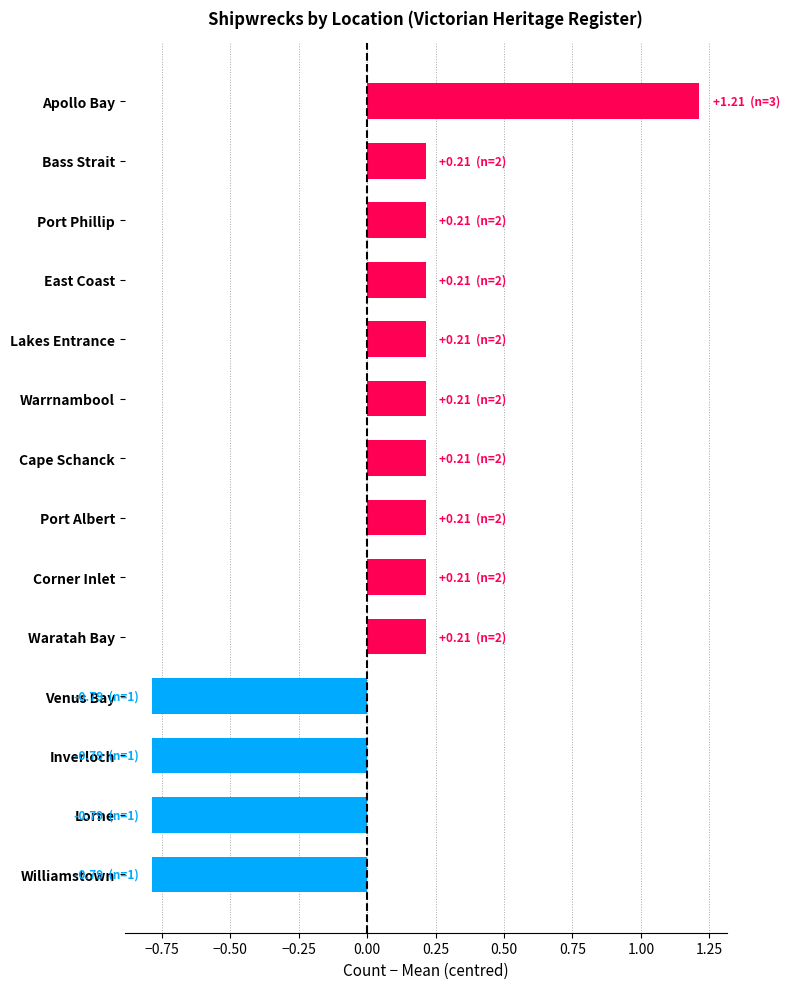

What is the maximum value shown in the chart?

1.2